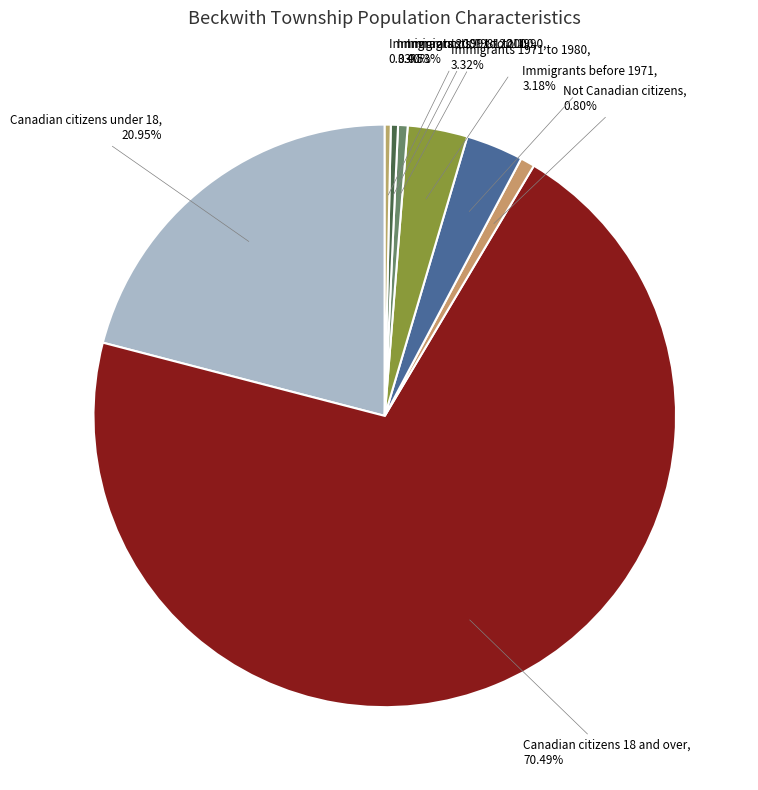

Count the number of slices in the pie.

8